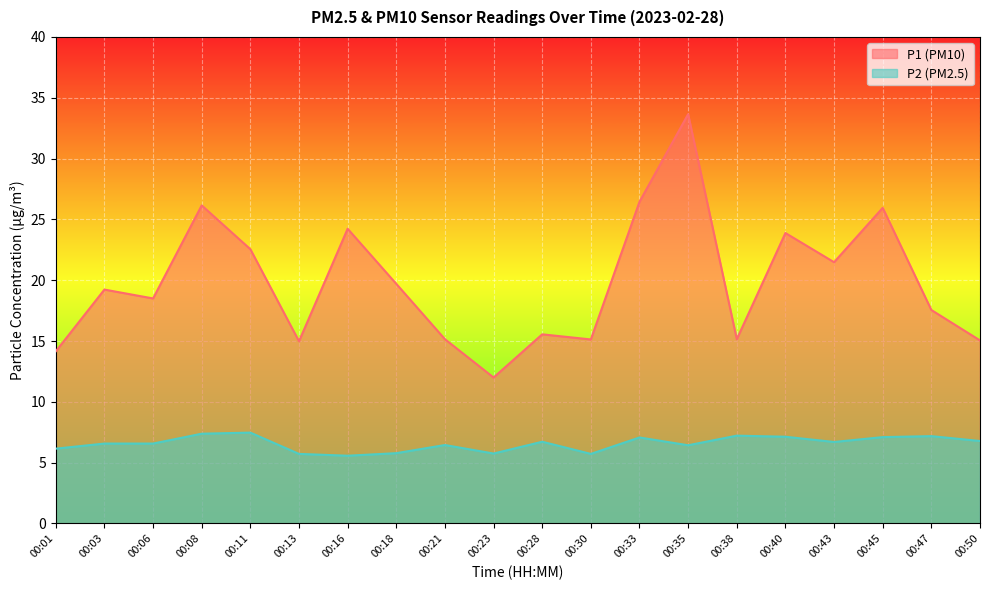

What is the value of the P2 point at the 1st from the left?

6.2